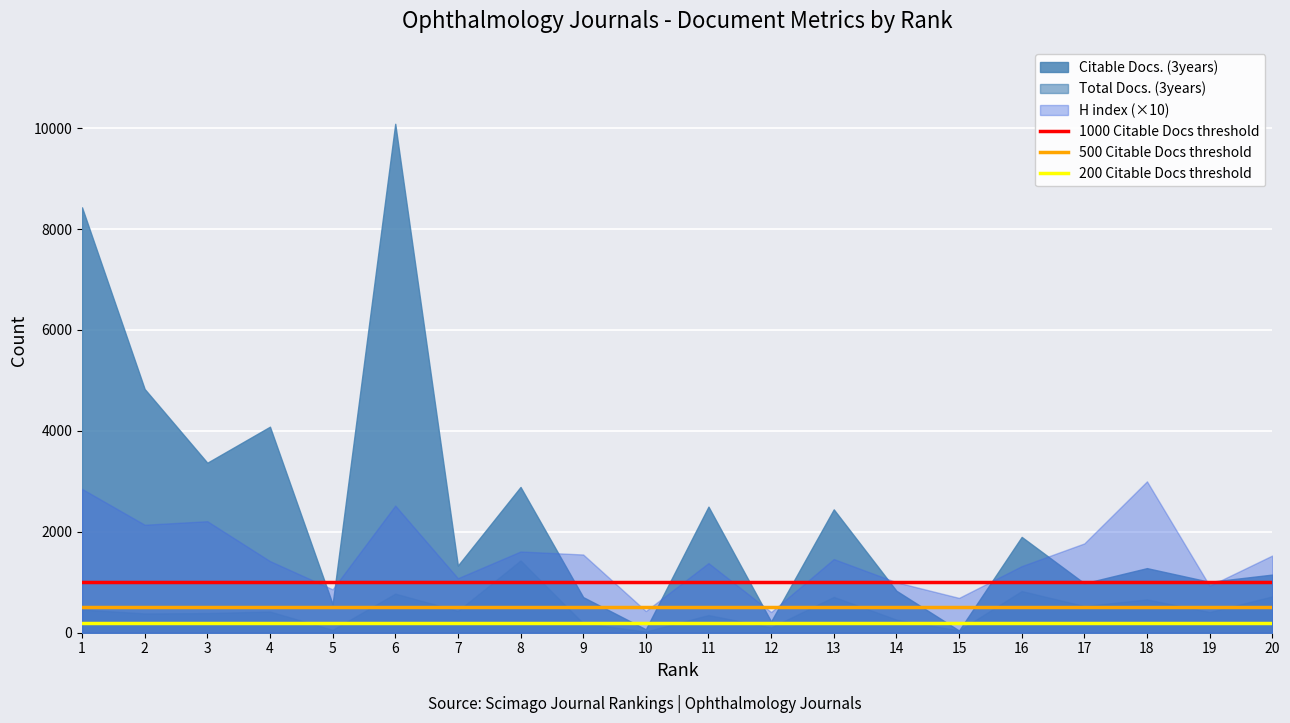

Which series has the largest total across all categories?

Citable Docs. (3years)